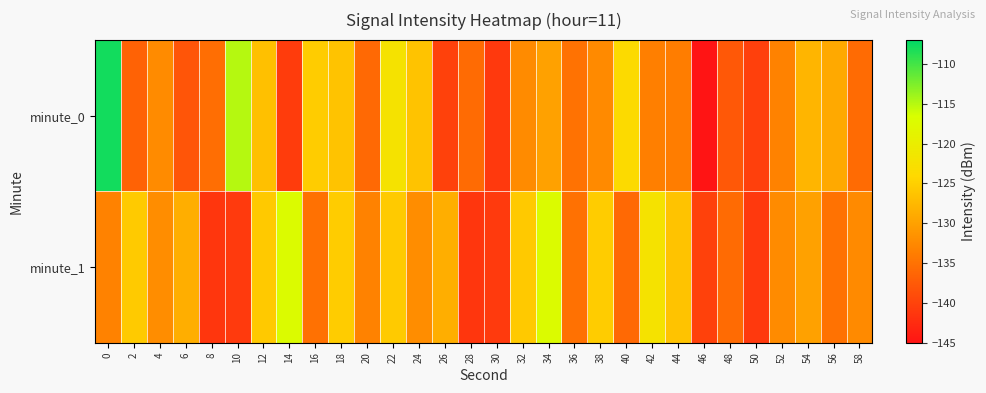

Reading left to right, what are all the values shown in this chart?

minute_0: 0=-107.8	2=-136.7	4=-132.3	6=-138.1	8=-135.4	10=-115.0	12=-126.7	14=-140.7	16=-125.4	18=-126.4	20=-135.9	22=-122.3	24=-126.4	26=-140.2	28=-135.8	30=-141.0	32=-132.3	34=-130.0	36=-135.0	38=-132.5	40=-123.7	42=-133.6	44=-133.7	46=-145.1	48=-137.7	50=-140.3	52=-133.3	54=-127.8	56=-129.2	58=-135.8
minute_1: 0=-133.3	2=-125.6	4=-132.0	6=-128.5	8=-141.3	10=-140.9	12=-125.7	14=-117.1	16=-135.1	18=-125.5	20=-133.3	22=-125.6	24=-132.0	26=-128.5	28=-141.3	30=-140.9	32=-125.7	34=-117.1	36=-135.1	38=-125.5	40=-135.9	42=-122.3	44=-126.4	46=-140.2	48=-135.8	50=-141.0	52=-132.3	54=-130.0	56=-135.0	58=-132.5